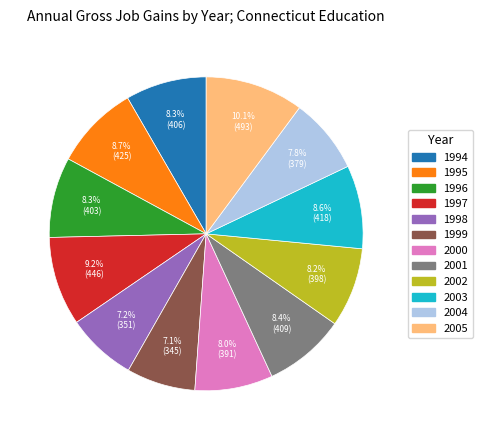

What is the ratio of the value at 1997 to the value at 2001?

1.1